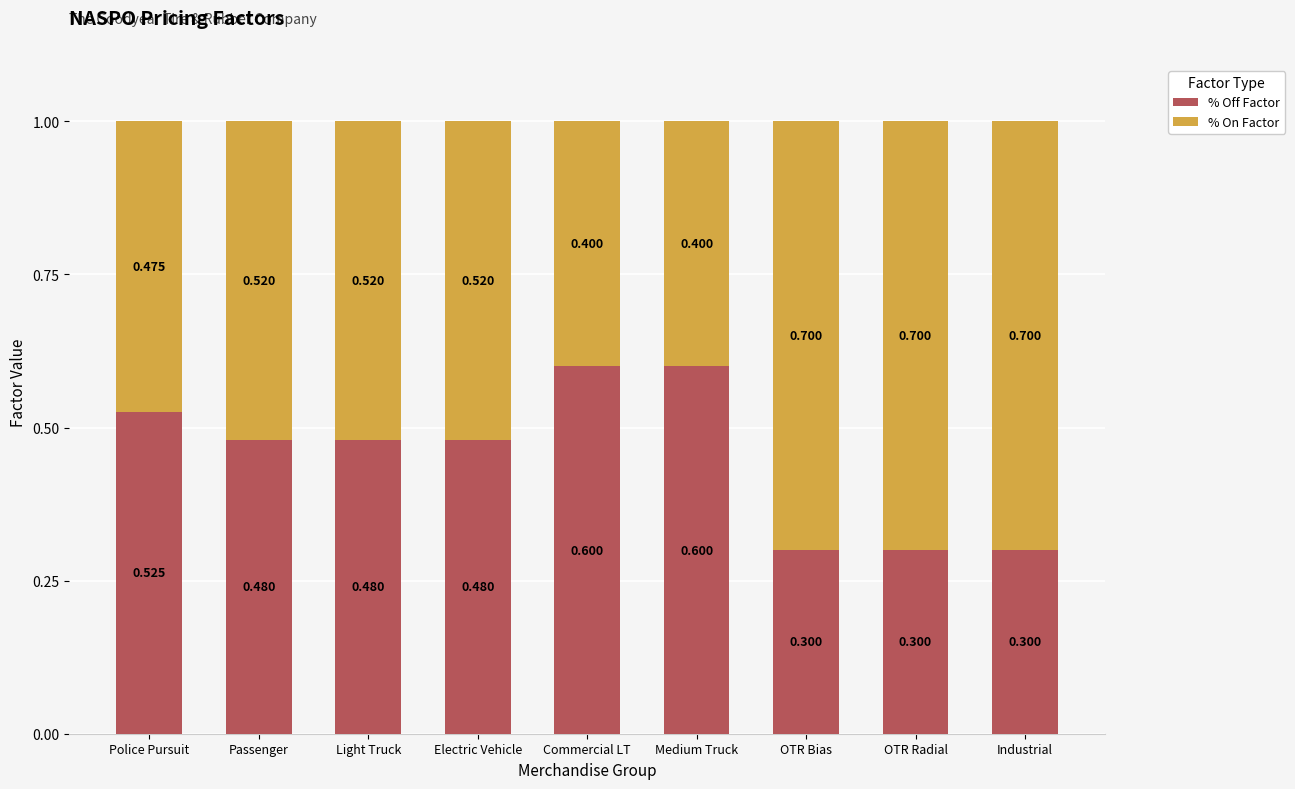

The % On Factor series shows 0.2 at OTR Bias. True or false?

False